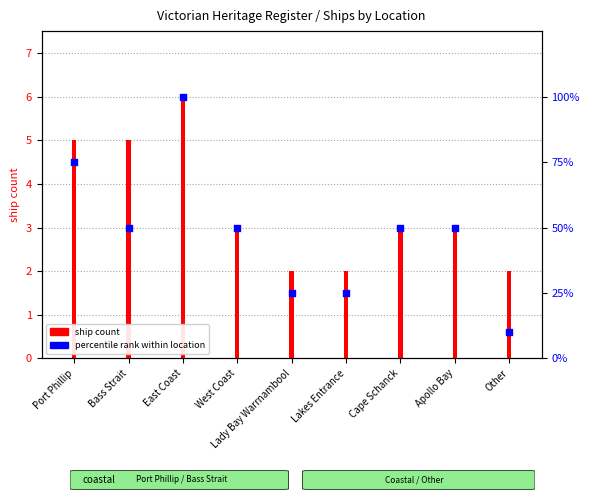

Is the value of ship count at East Coast greater than the value of percentile rank within location at Lady Bay Warrnambool?

No